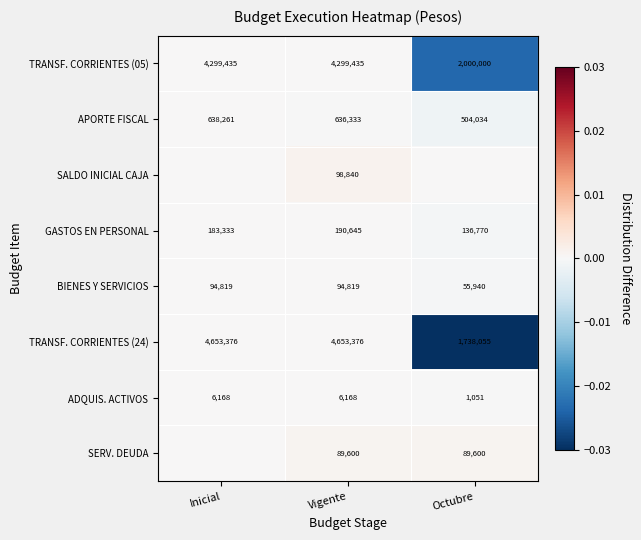

Rank the categories by APORTE FISCAL value from lowest to highest.

Octubre, Vigente, Inicial